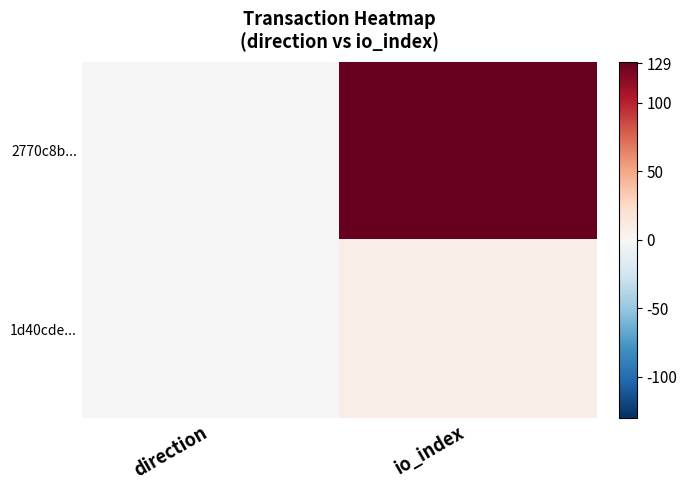

How many data points does each series have?

2